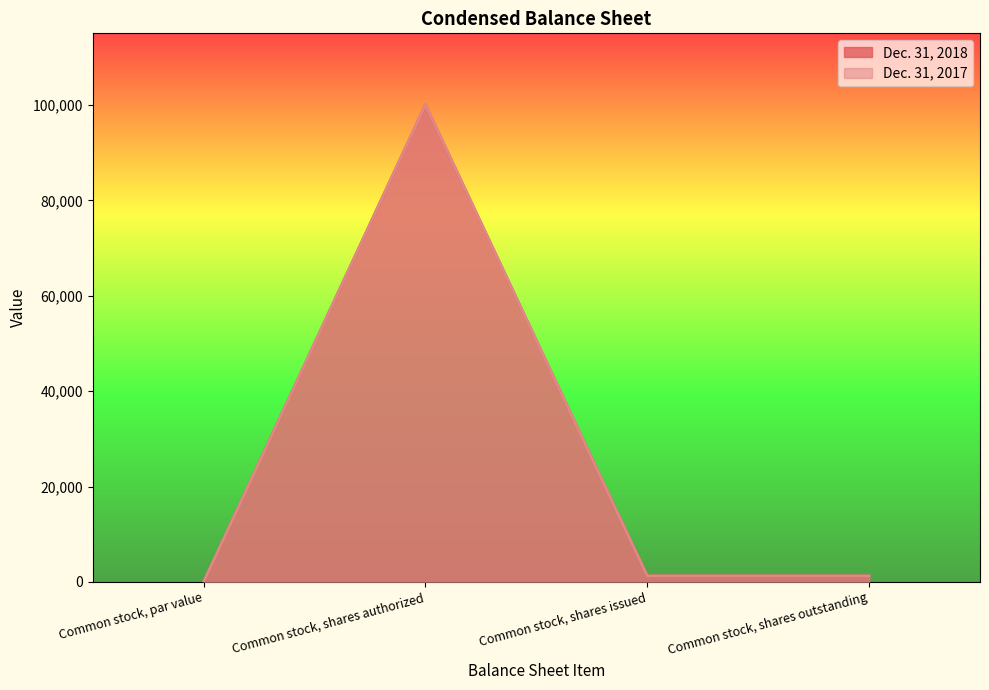

True or false: Dec. 31, 2018 and Dec. 31, 2017 intersect in this chart.

False